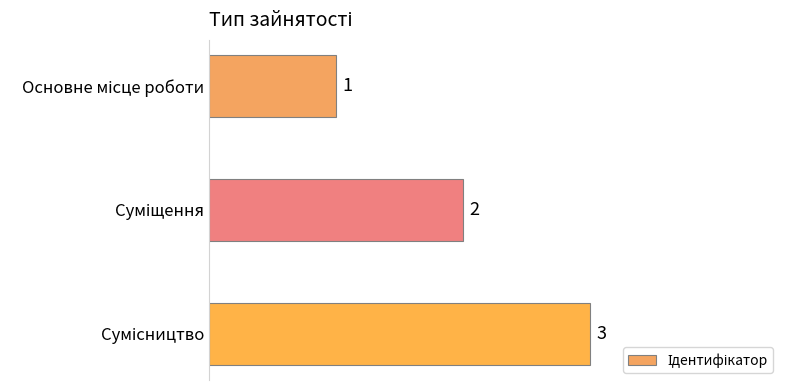

What is the smallest value displayed?

1